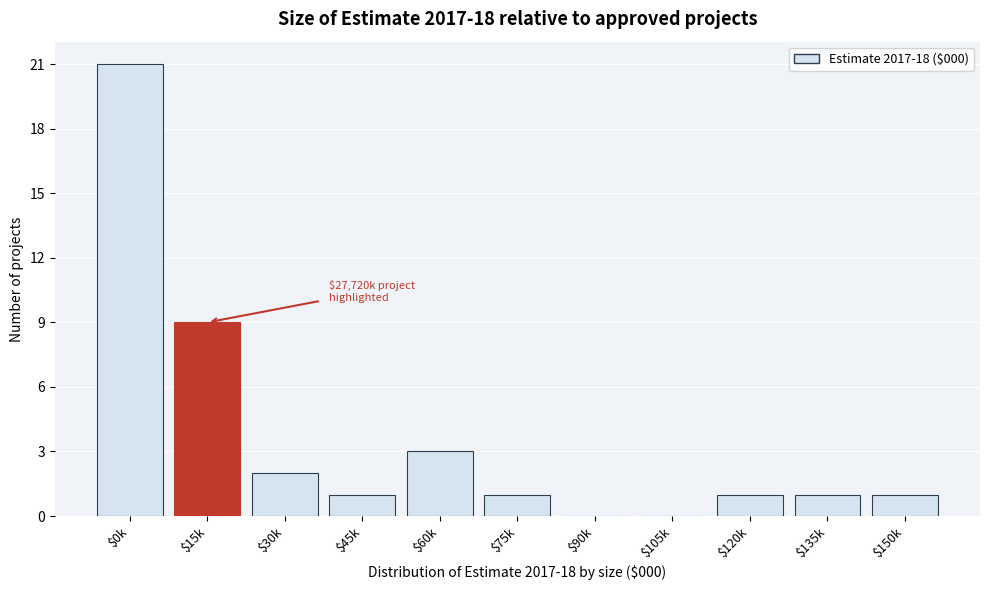

What is the greatest value displayed?

21